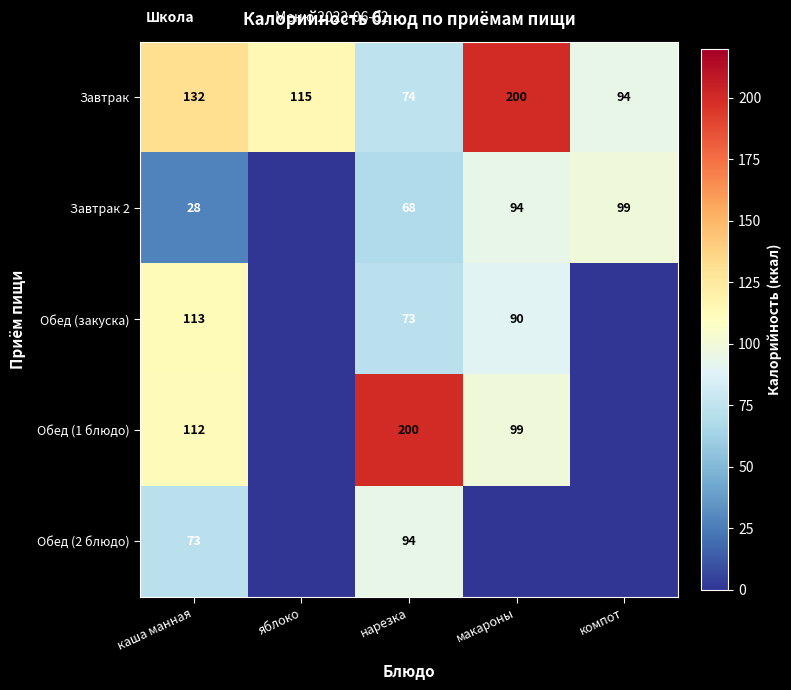

Which category has the highest value in the Завтрак series?

макароны